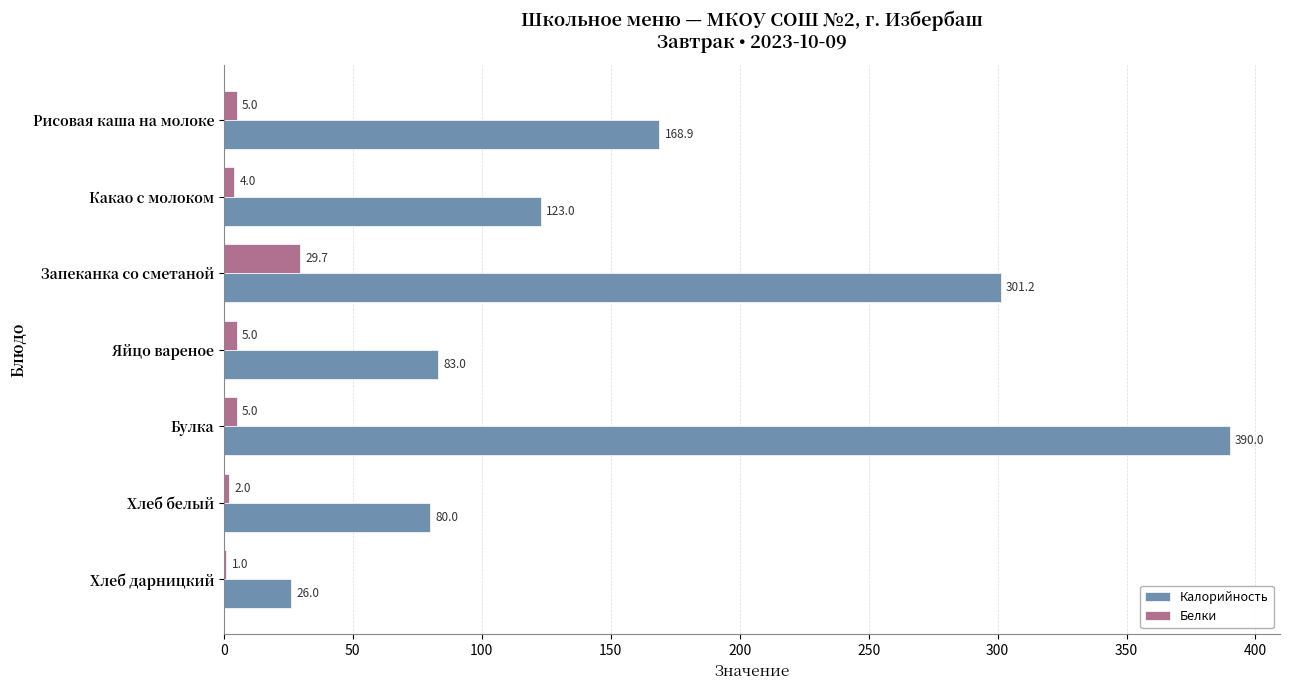

Between Запеканка со сметаной and Булка, which series saw the biggest shift?

Калорийность